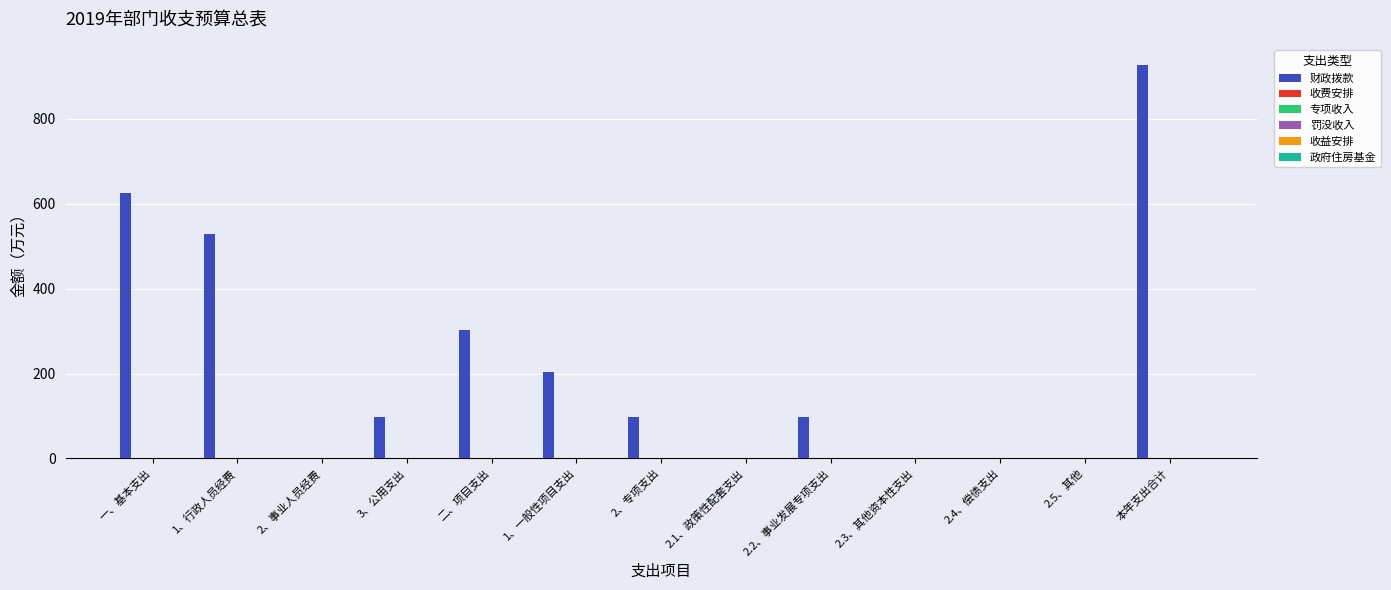

What is the maximum value shown in the chart?

928.2